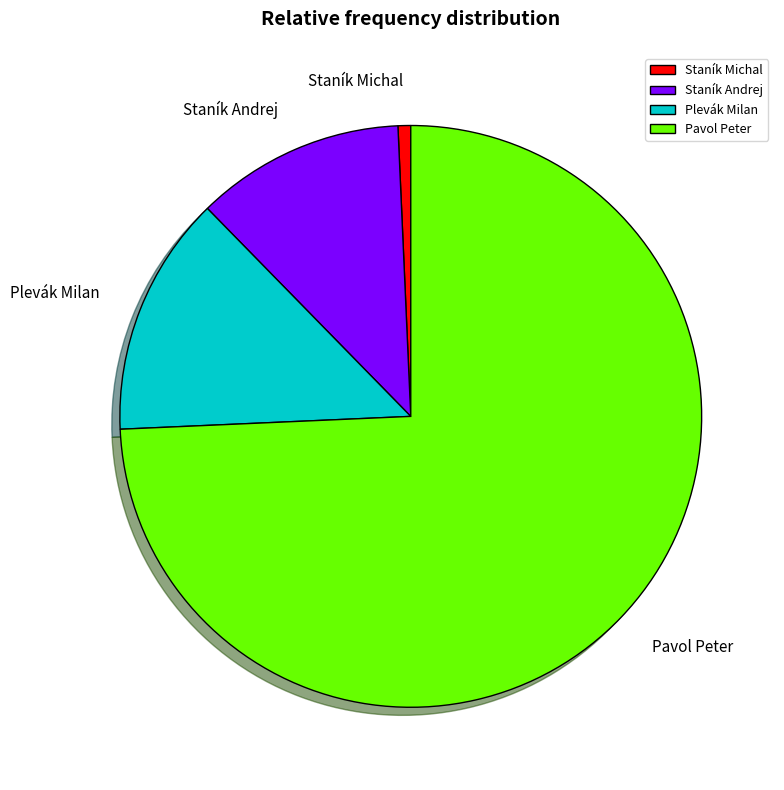

Which slice is the largest?

Pavol Peter